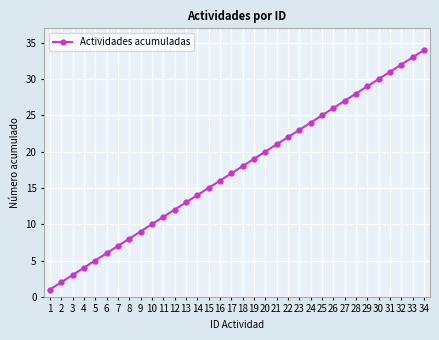

Reading left to right, extract all data points from this chart.

1=1	2=2	3=3	4=4	5=5	6=6	7=7	8=8	9=9	10=10	11=11	12=12	13=13	14=14	15=15	16=16	17=17	18=18	19=19	20=20	21=21	22=22	23=23	24=24	25=25	26=26	27=27	28=28	29=29	30=30	31=31	32=32	33=33	34=34